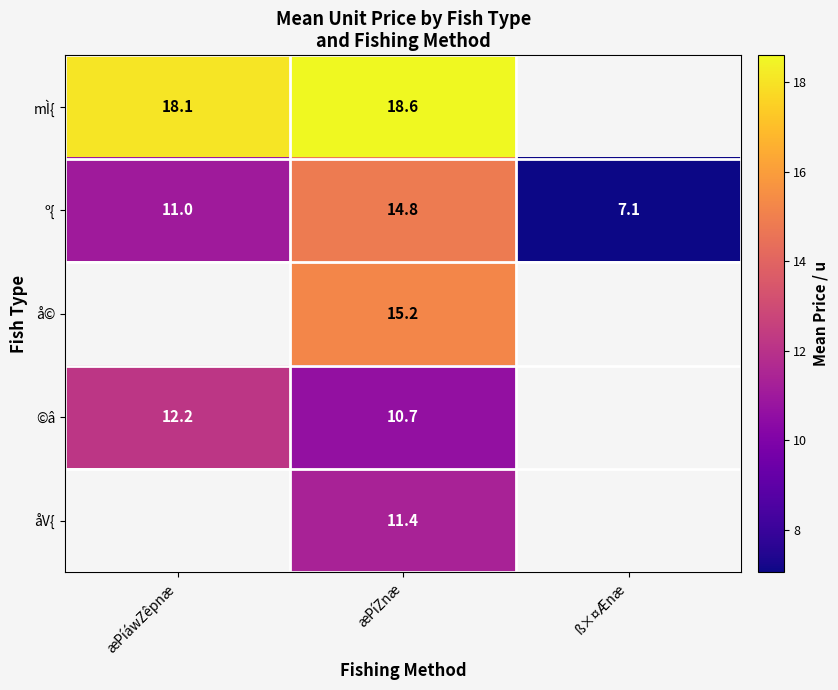

What is the approximate value of º{ at æPíZnæ?

14.8